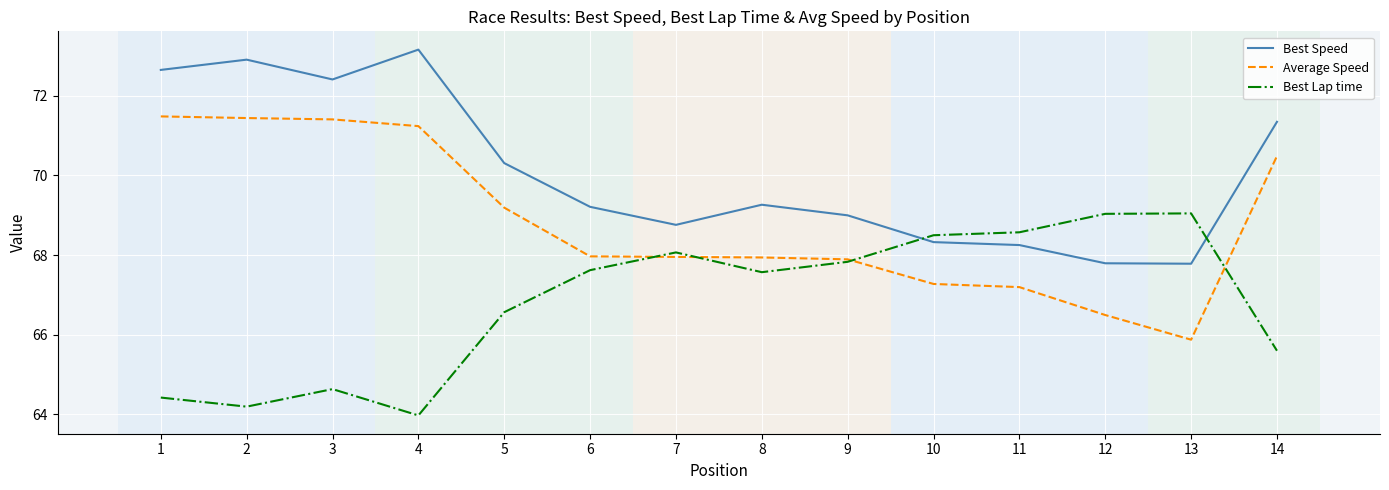

Between 8 and 13, which series saw the biggest shift?

Average Speed